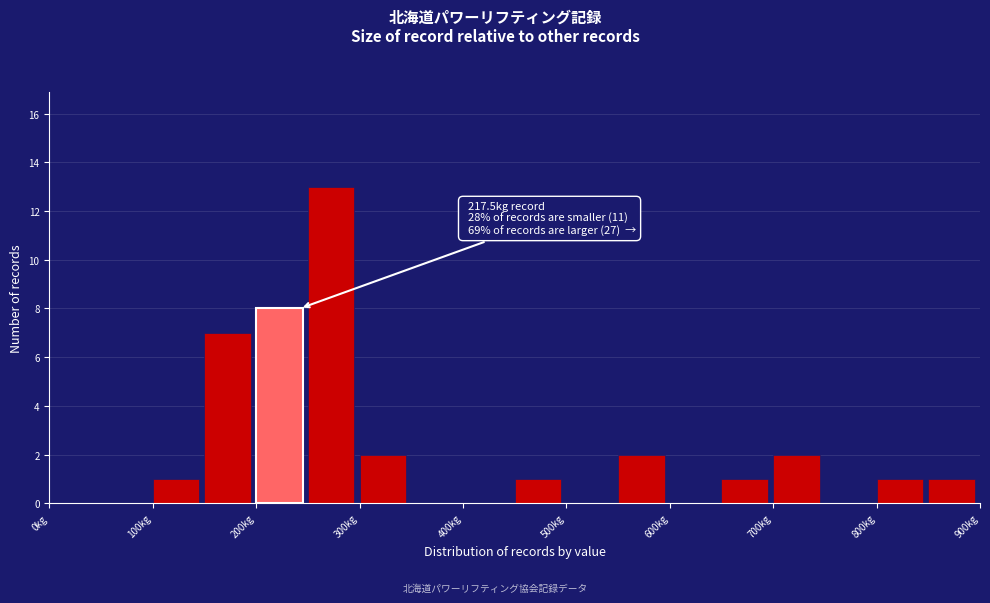

Over which range of the x-axis is the bar tallest?

250 to 300